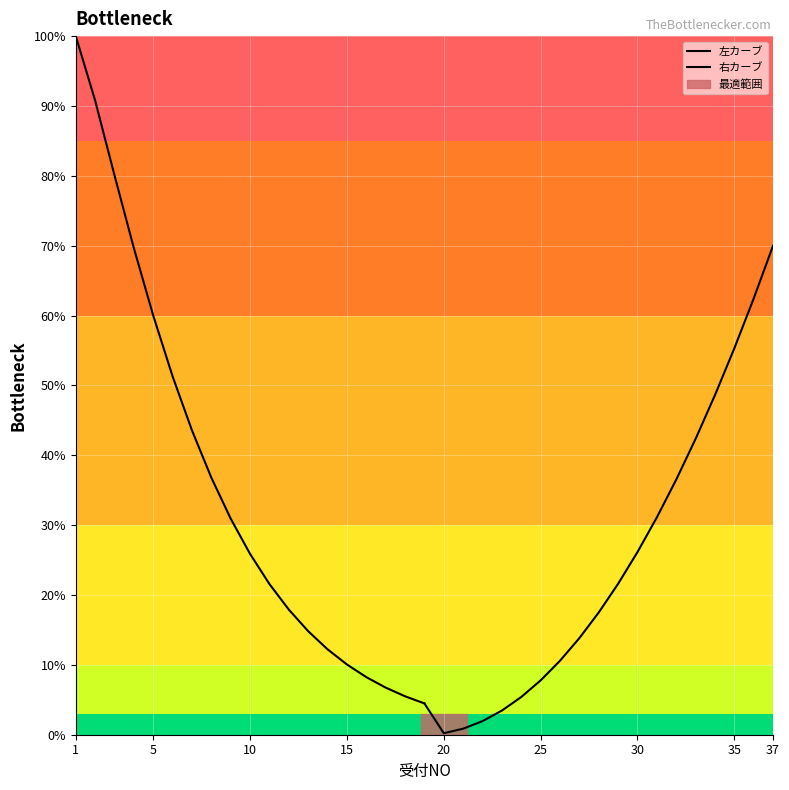

Which series has the largest range (max minus min)?

左カーブ